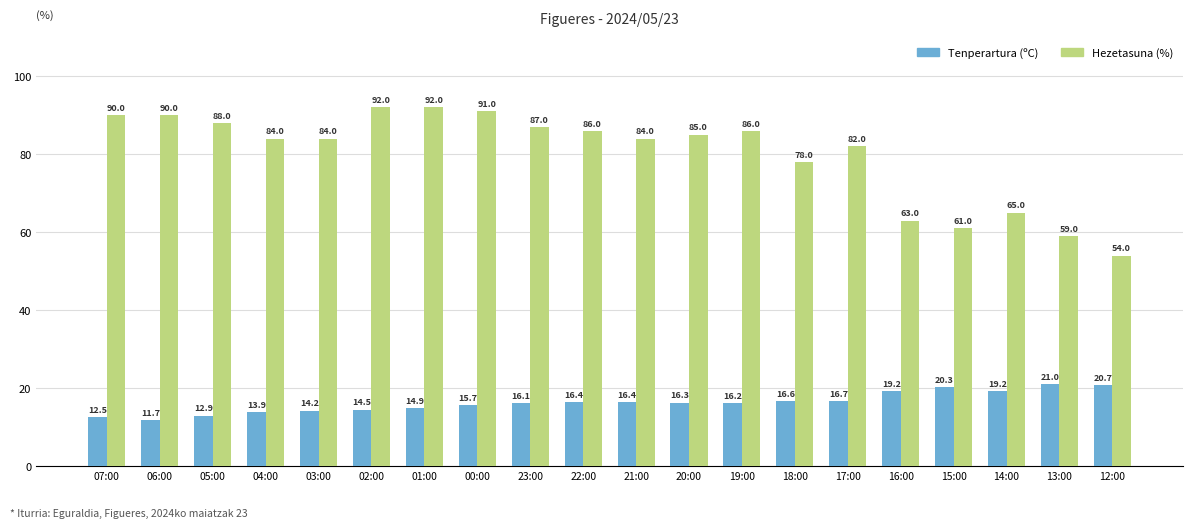

What is the label of the 6th bar from the right?

17:00